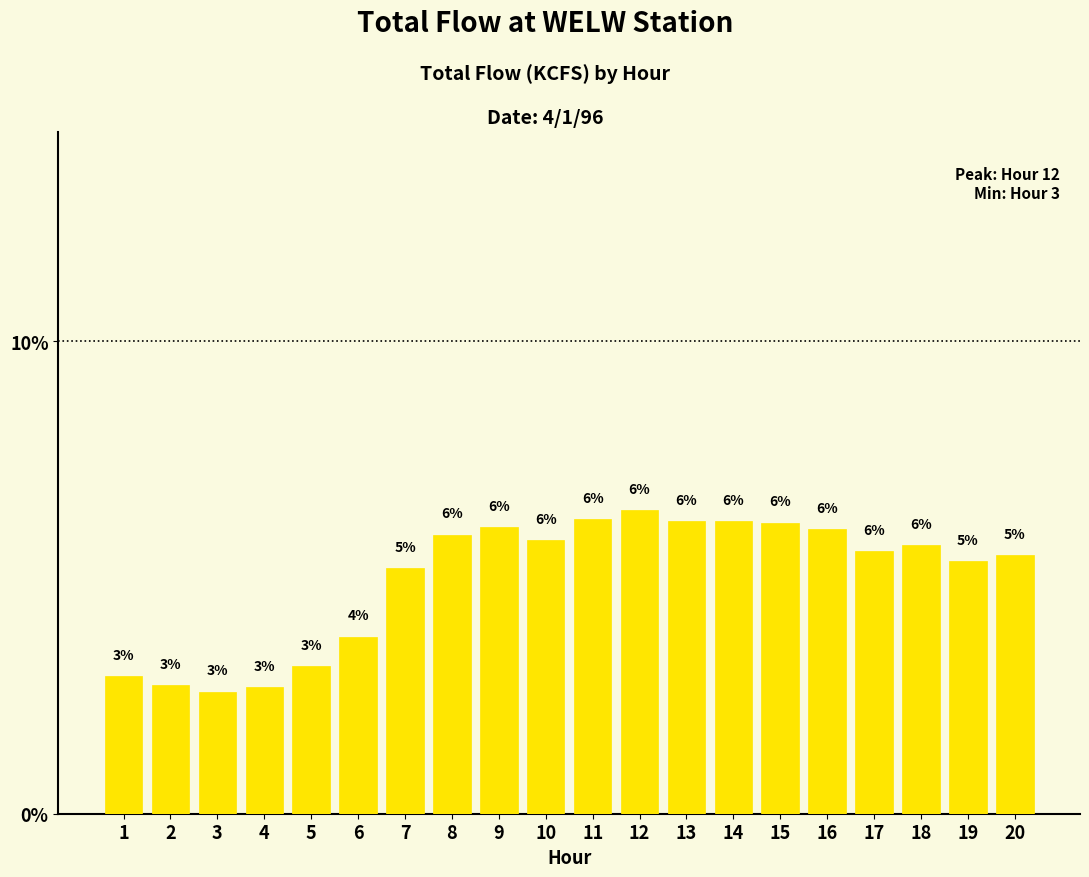

What is the value of the 16th bar from the left?

6.0